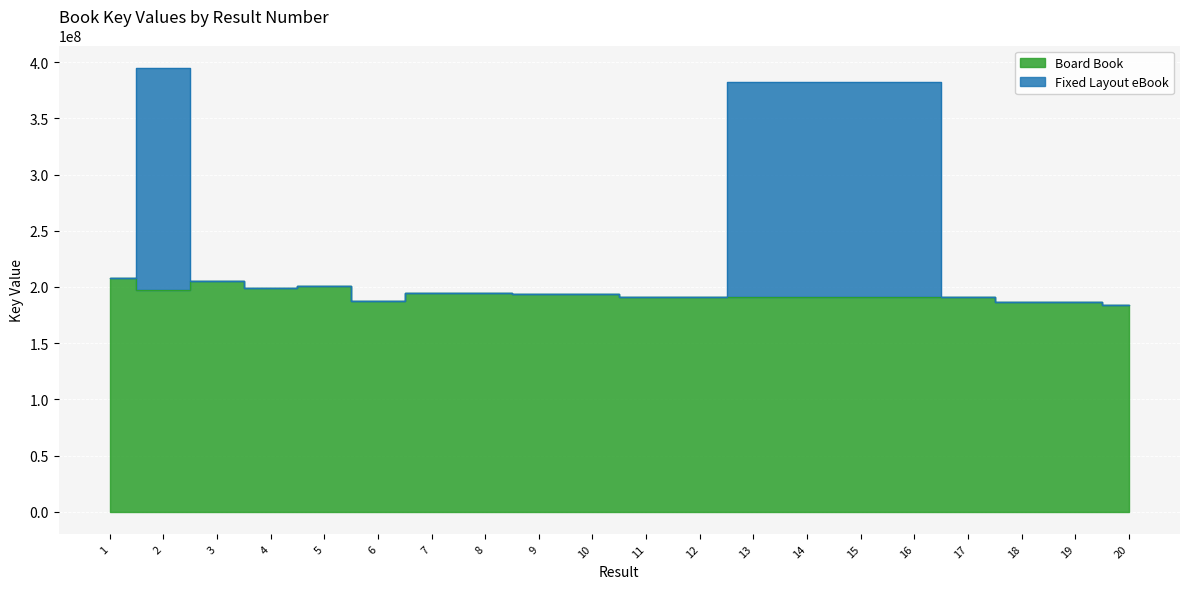

What is the greatest value displayed?

395169906